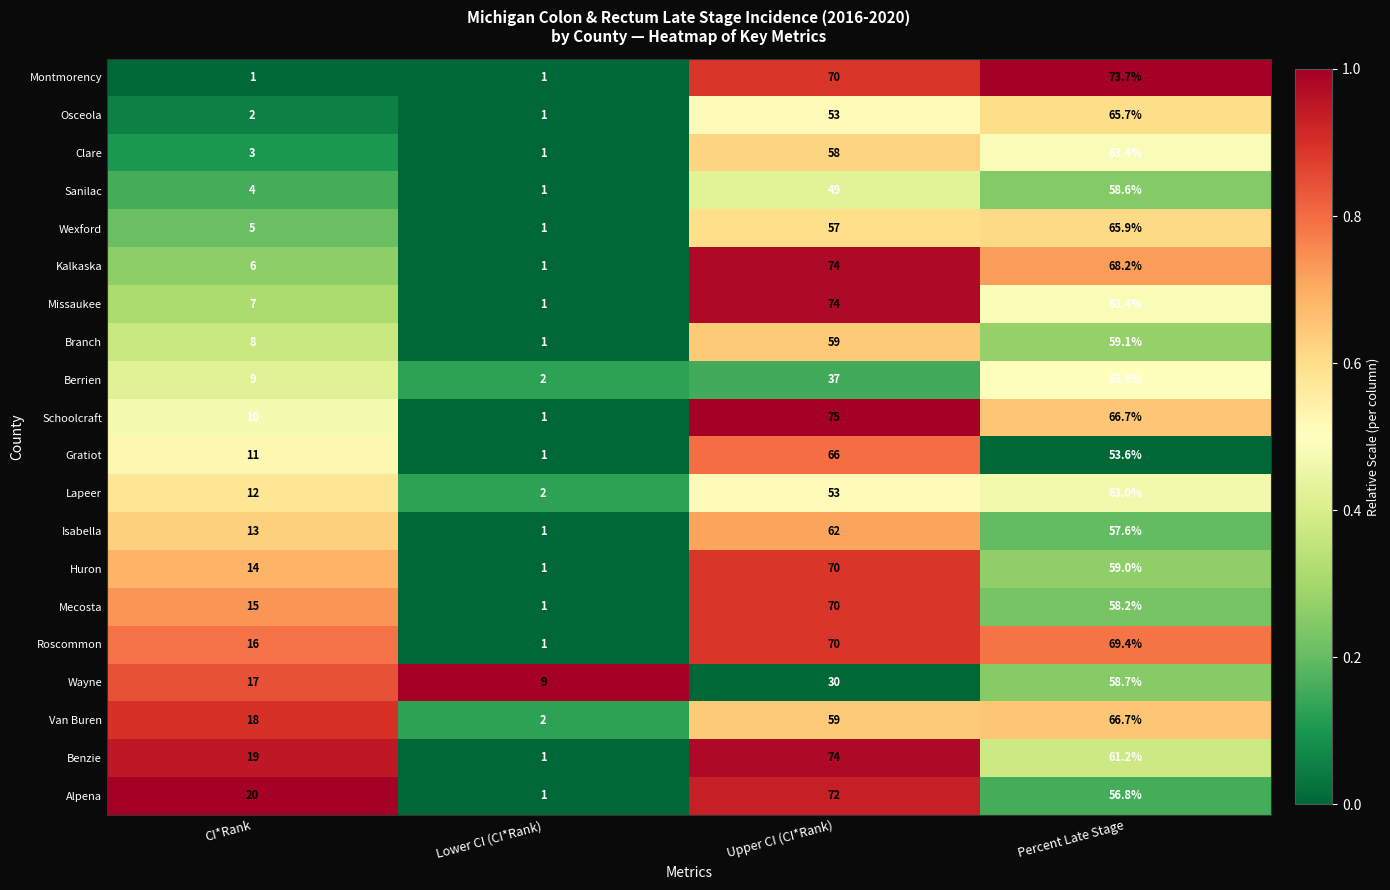

Count the number of categories in the chart.

4